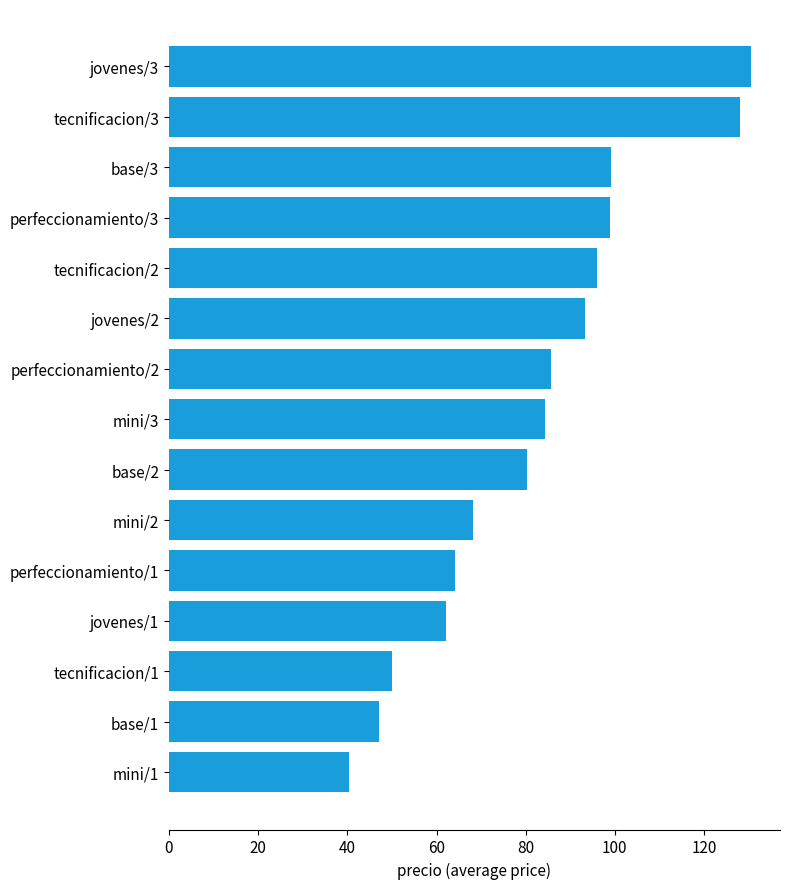

What is the maximum value shown in the chart?

130.5